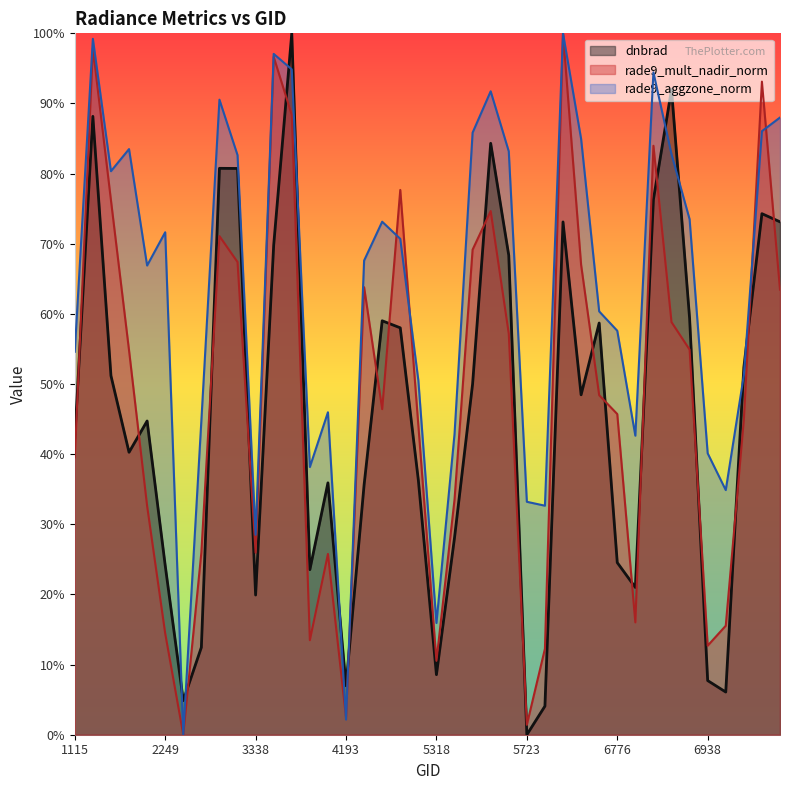

The value of dnbrad at 7820 is 0.3. True or false?

False